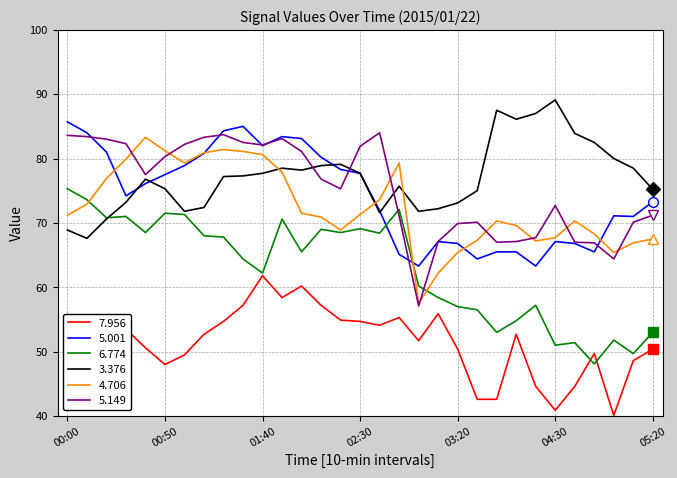

True or false: 7.956 and 5.149 cross at least once.

False